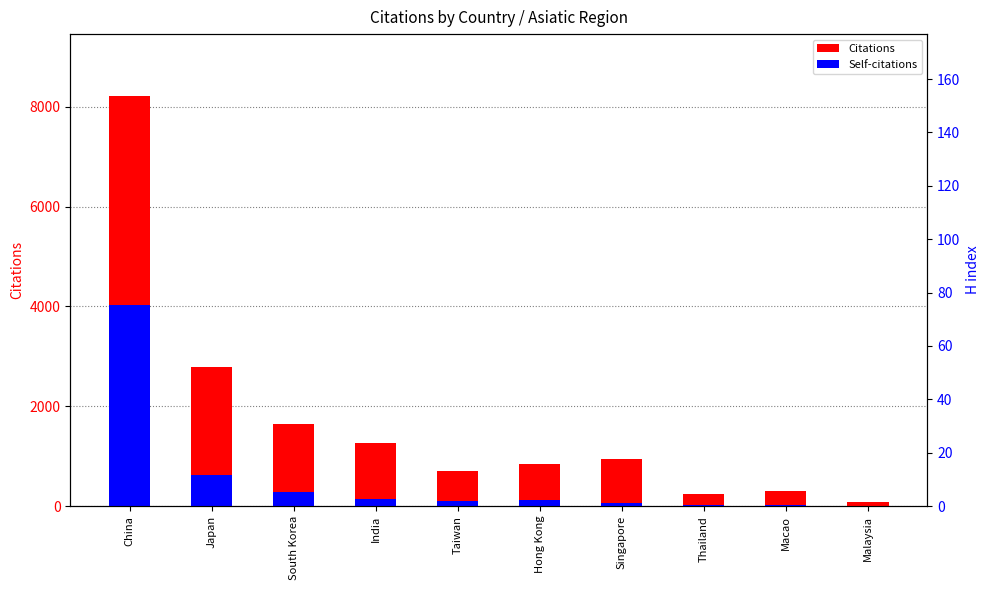

What is the label of the 2nd bar from the left?

Japan